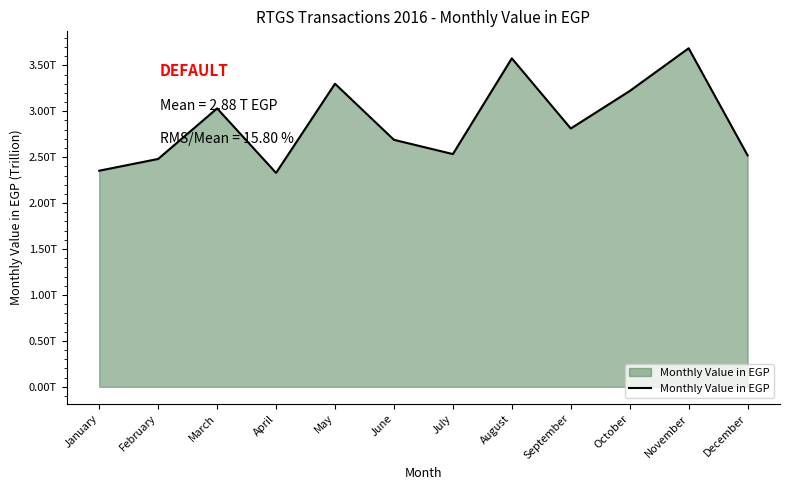

Does the chart have visible grid lines?

No